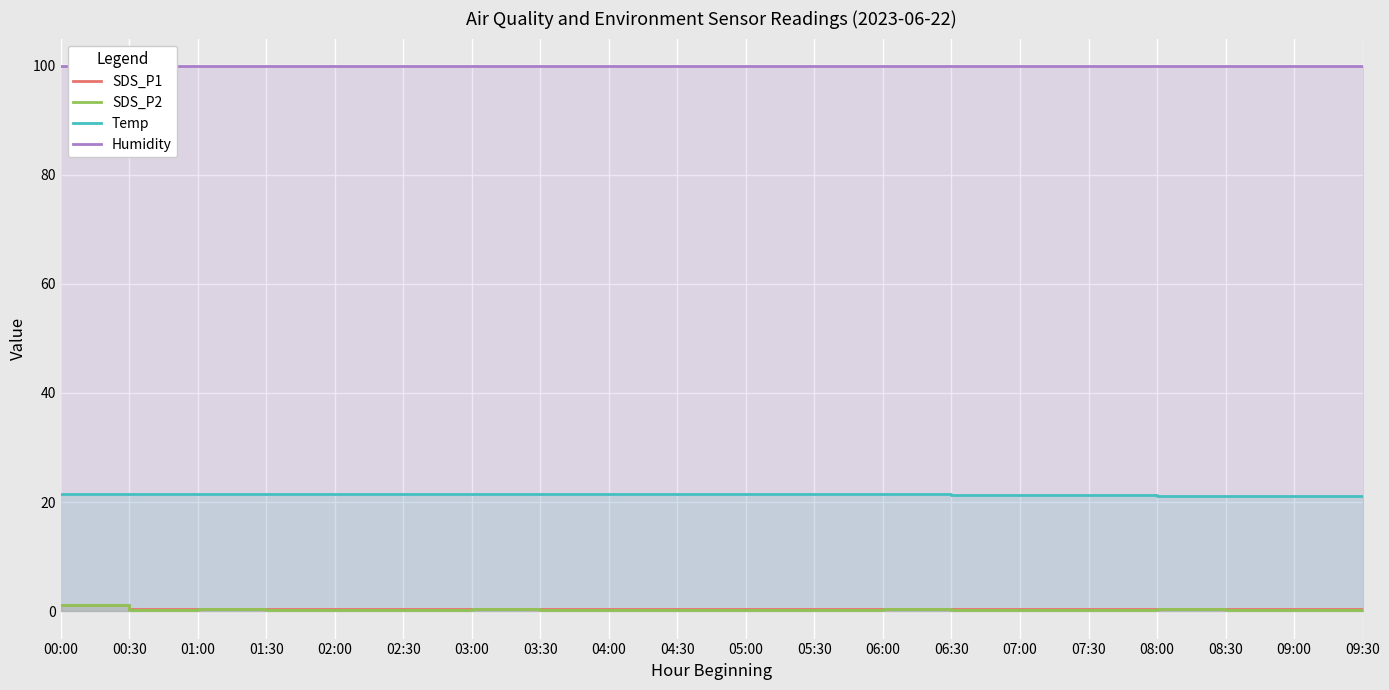

True or false: Temp and Humidity cross at least once.

False